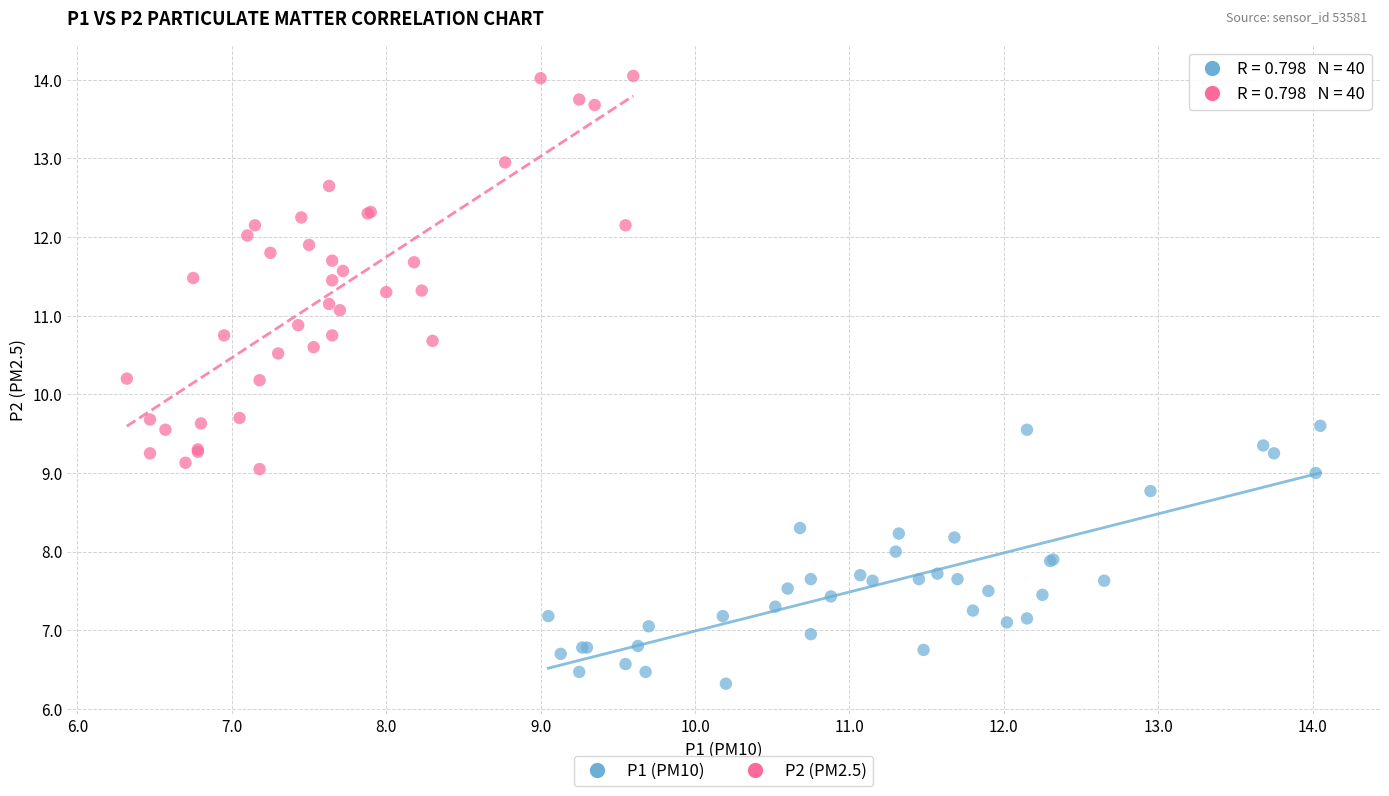

Which series has the largest Y range (max minus min)?

P2 (PM2.5)